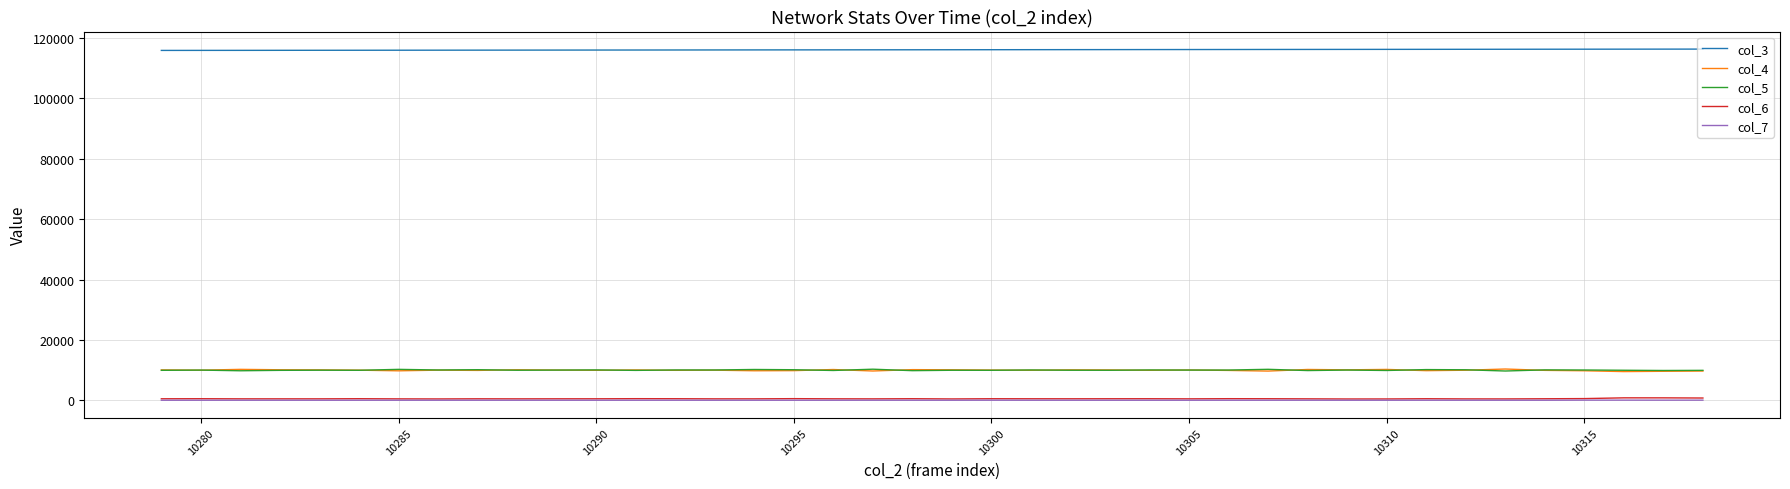

True or false: col_6 and col_5 cross at least once.

False